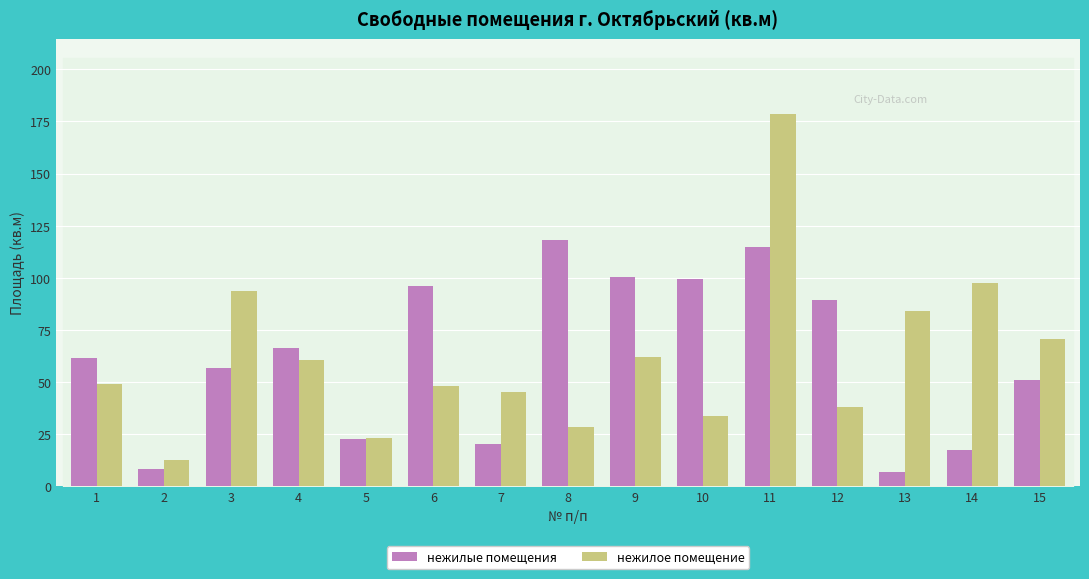

What is the total value across all series at 12?

127.2